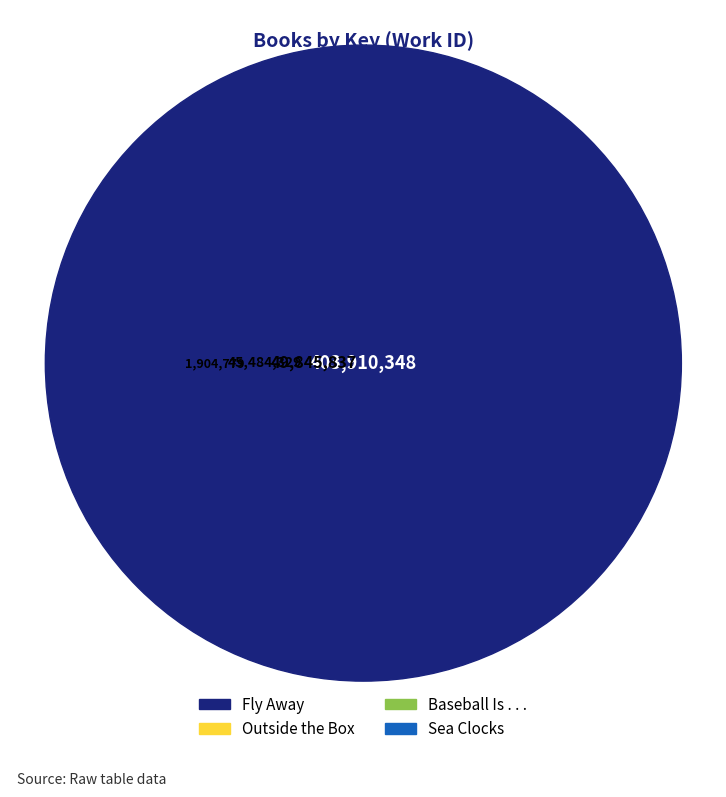

How many slices are in this pie chart?

4